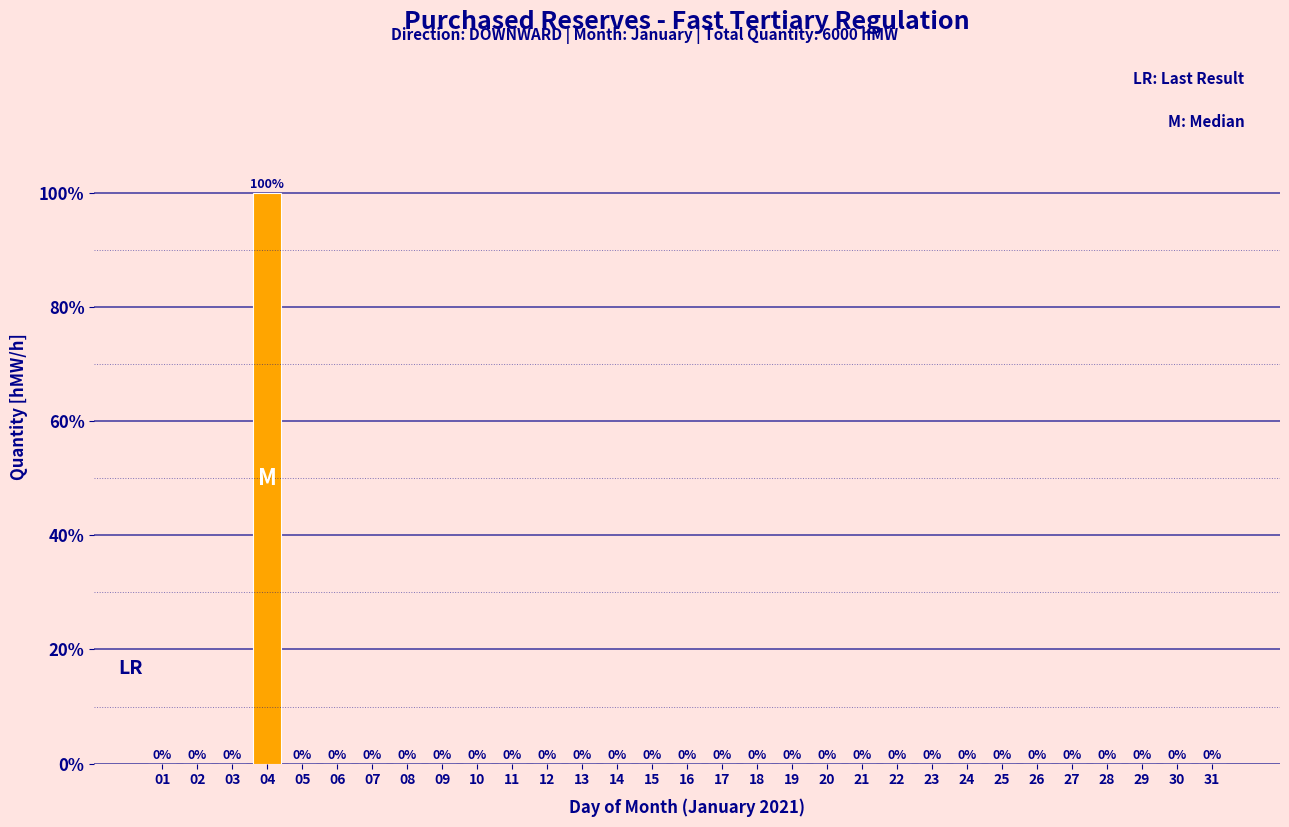

Reading left to right, what are all the values shown in this chart?

01=0	02=0	03=0	04=100	05=0	06=0	07=0	08=0	09=0	10=0	11=0	12=0	13=0	14=0	15=0	16=0	17=0	18=0	19=0	20=0	21=0	22=0	23=0	24=0	25=0	26=0	27=0	28=0	29=0	30=0	31=0